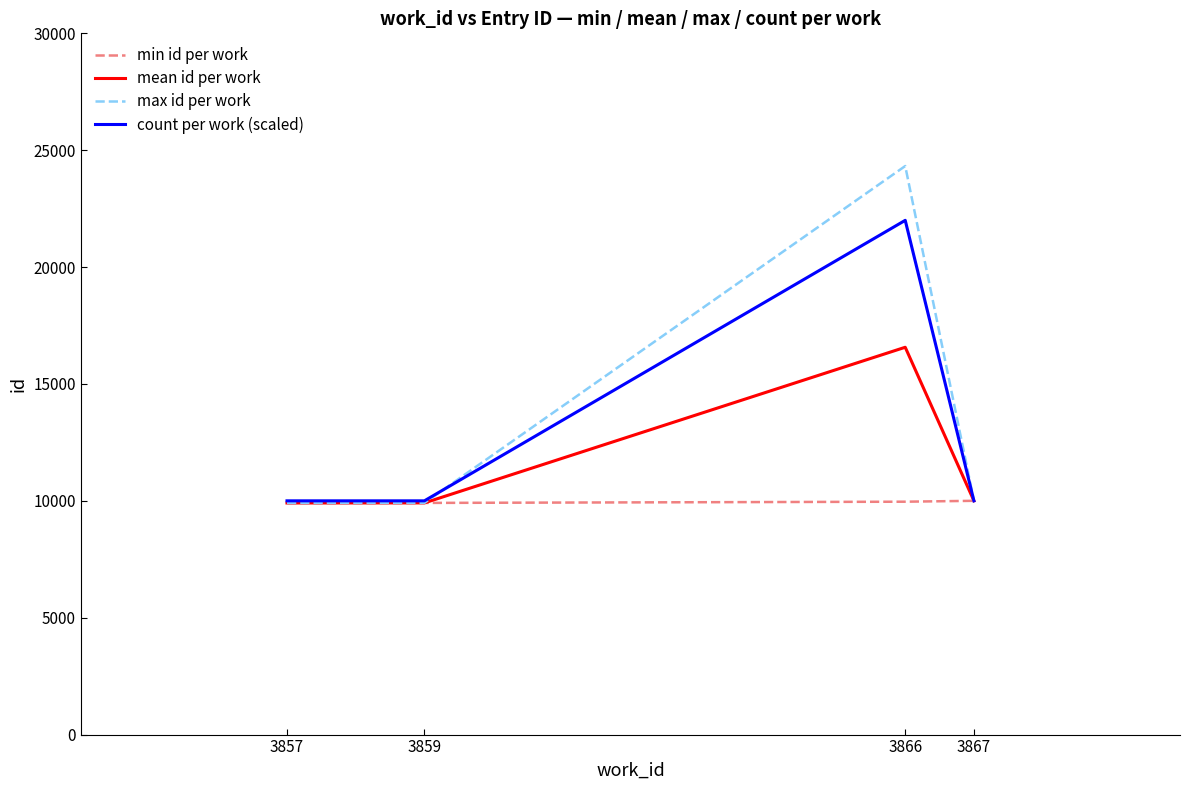

List the series in order of their peak value, highest first.

max id per work, count per work (scaled), mean id per work, min id per work